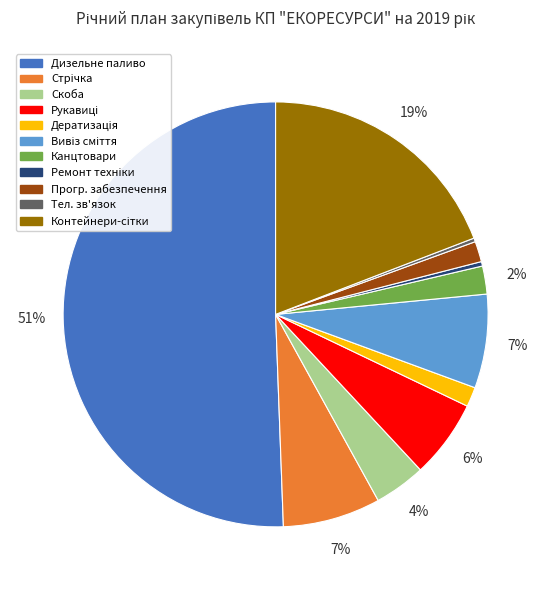

What percentage is the Канцтовари slice, to the nearest percent?

2%